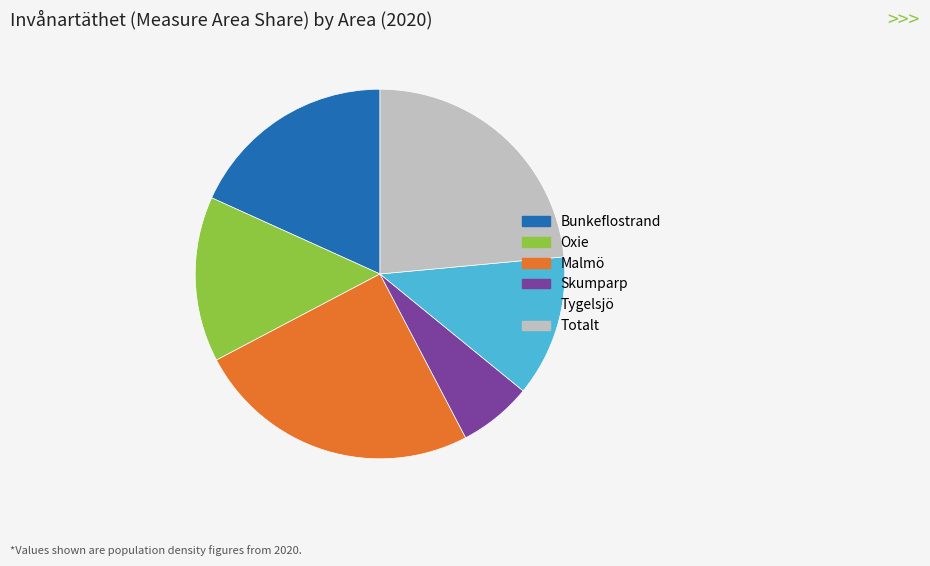

Which category has the biggest portion of the pie?

Malmö